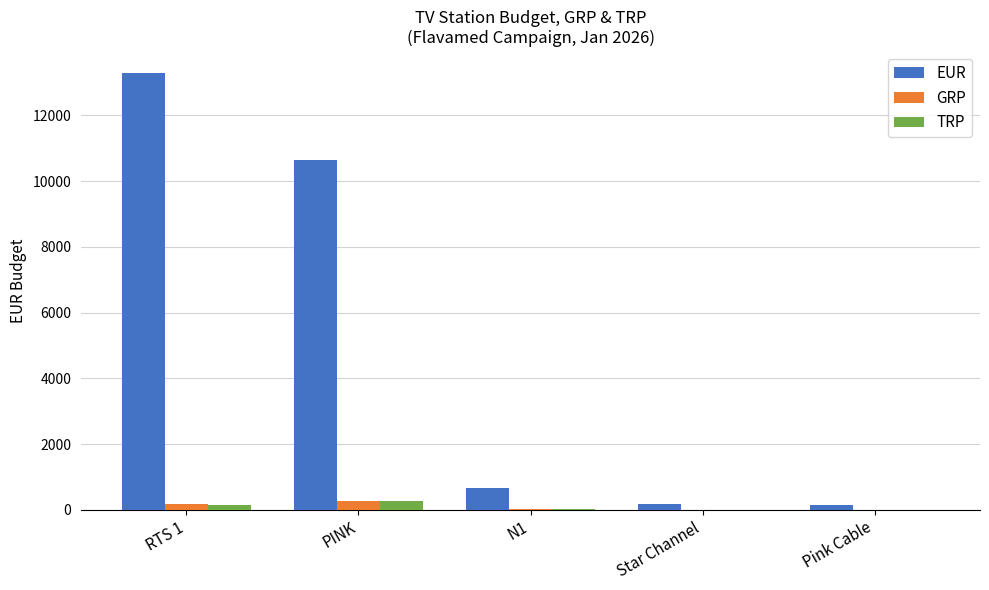

What is the difference between the TRP values at N1 and Pink Cable?

17.8